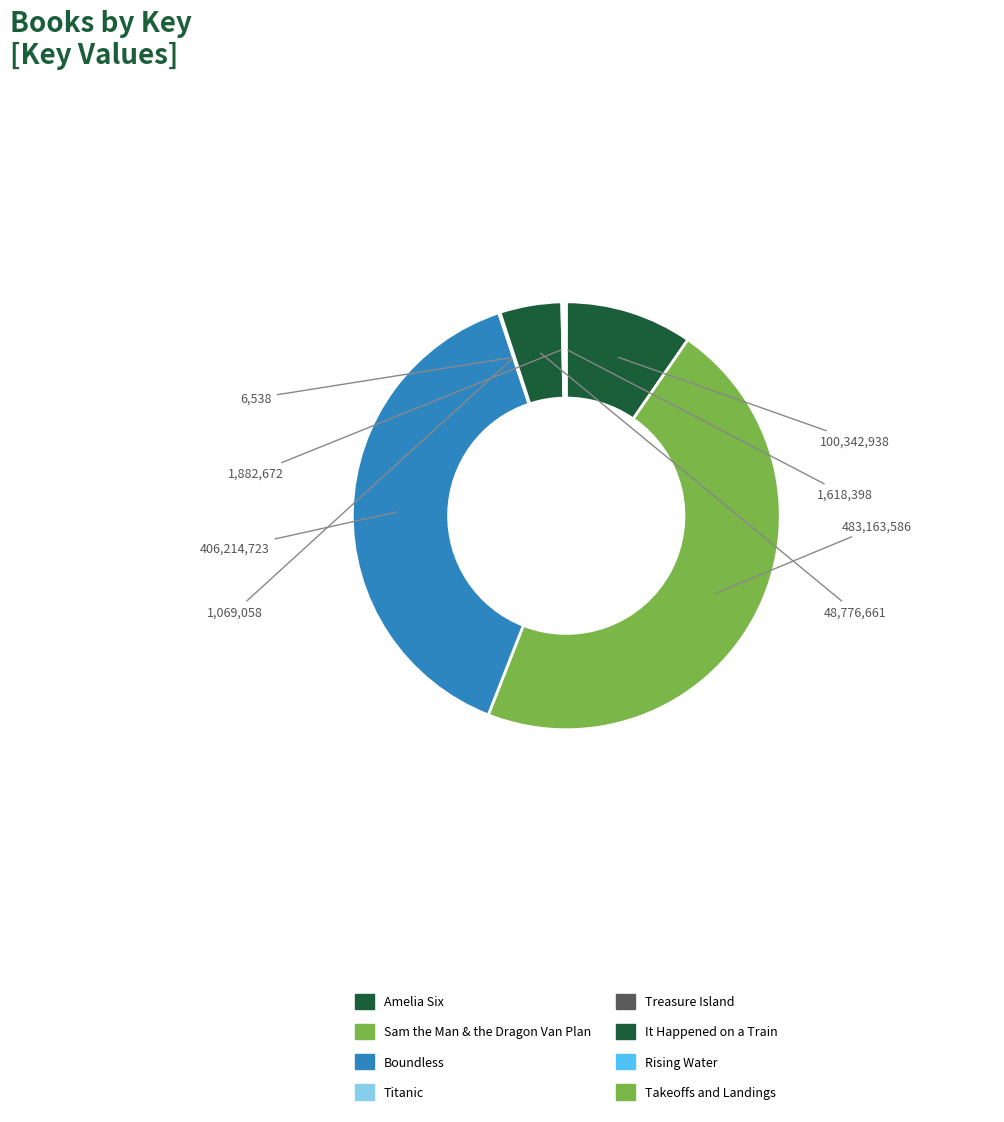

Which category has the biggest portion of the pie?

Sam the Man & the Dragon Van Plan